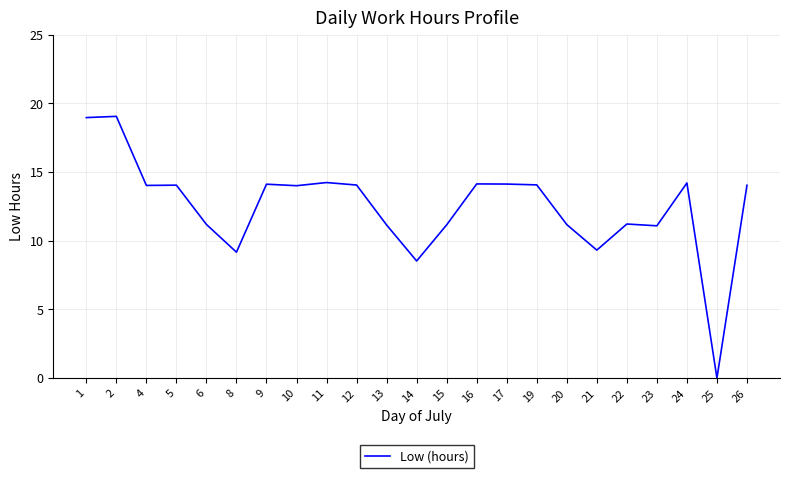

How many values are above zero?

22